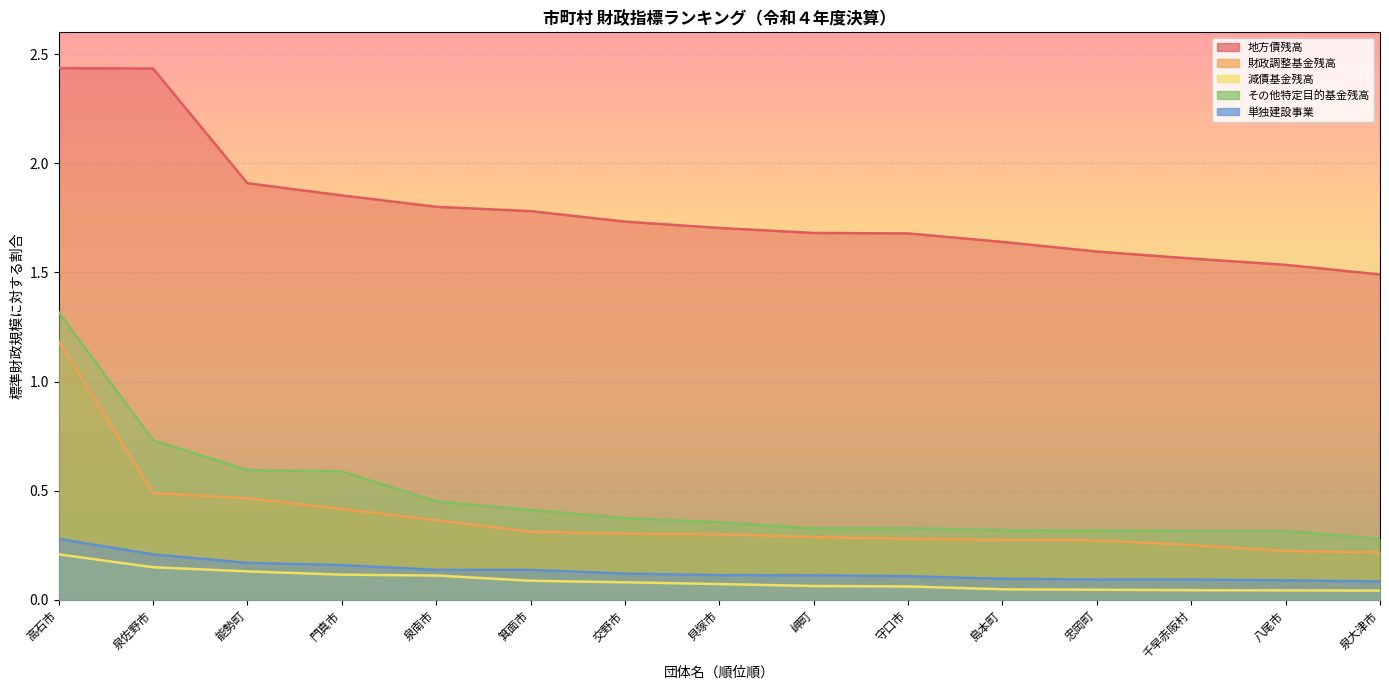

What is the sum of all 地方債残高 values?

26.8